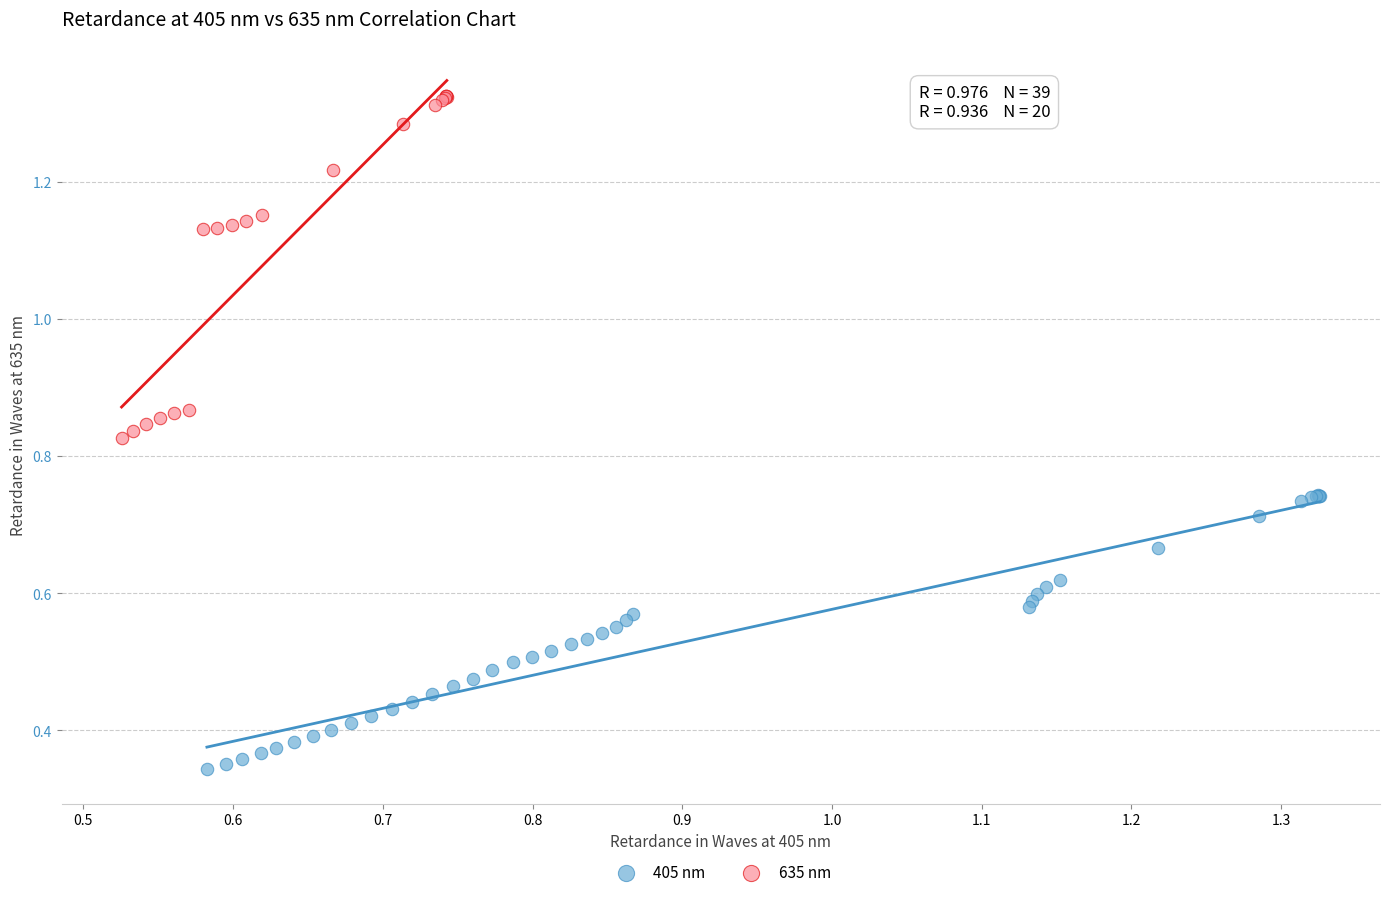

Which series reaches the minimum Y coordinate?

405 nm